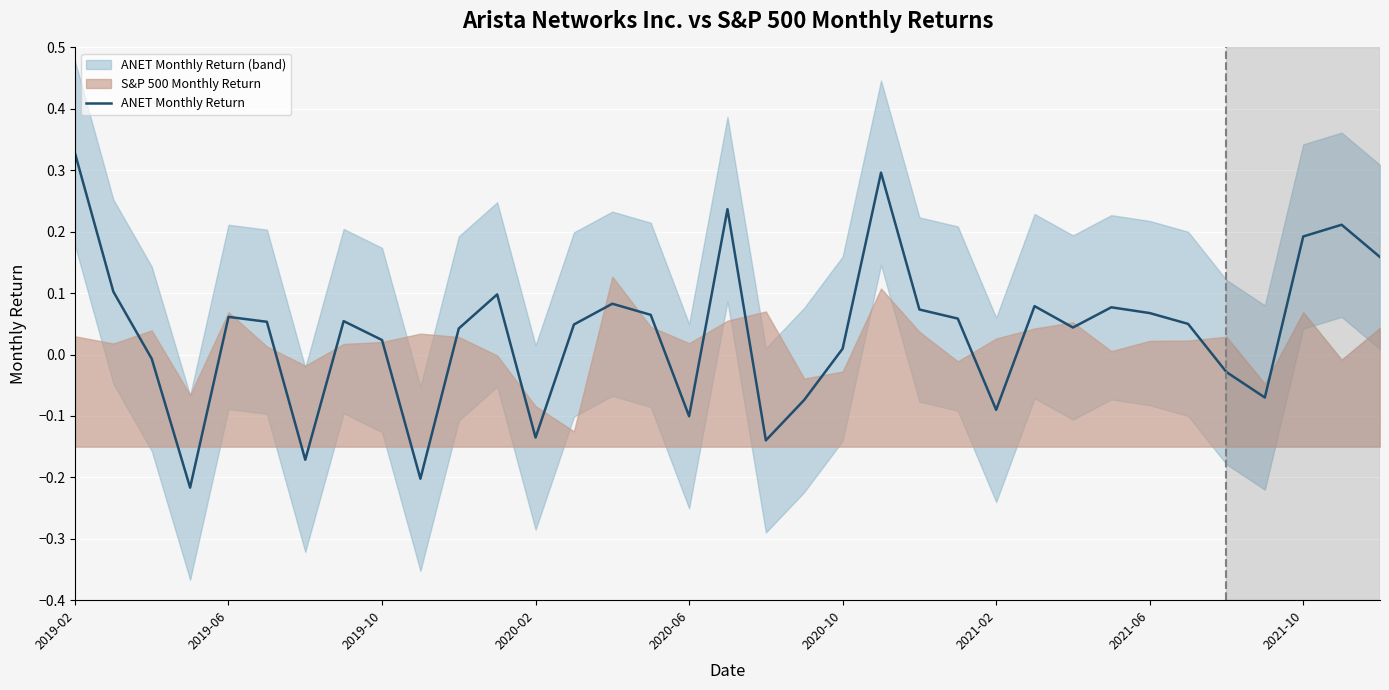

Is it true that the value at 30 is -0.0?

True